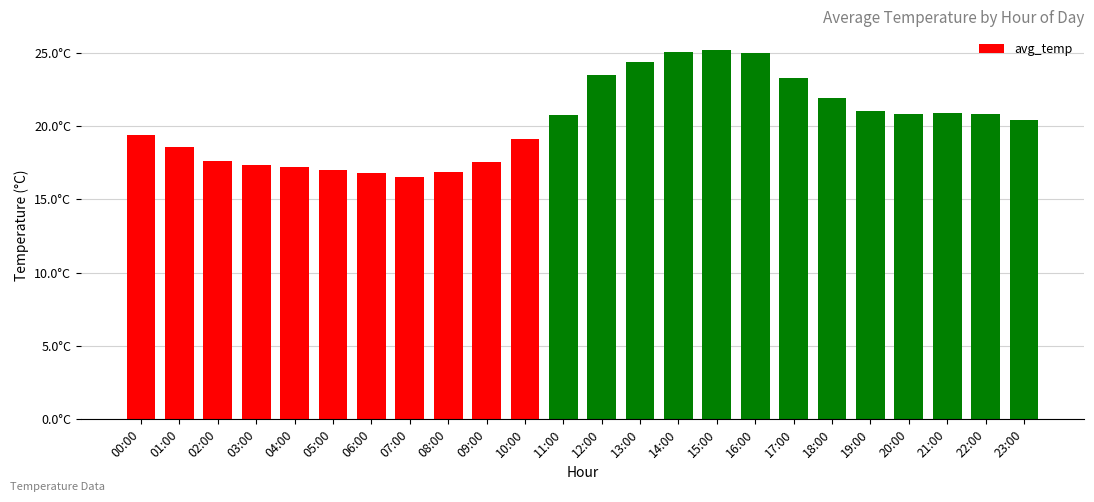

Reading left to right, extract all data points from this chart.

00:00=19.4	01:00=18.6	02:00=17.6	03:00=17.4	04:00=17.2	05:00=17.0	06:00=16.8	07:00=16.6	08:00=16.9	09:00=17.6	10:00=19.1	11:00=20.8	12:00=23.5	13:00=24.4	14:00=25.1	15:00=25.2	16:00=24.9	17:00=23.3	18:00=21.9	19:00=21.0	20:00=20.8	21:00=20.9	22:00=20.8	23:00=20.4